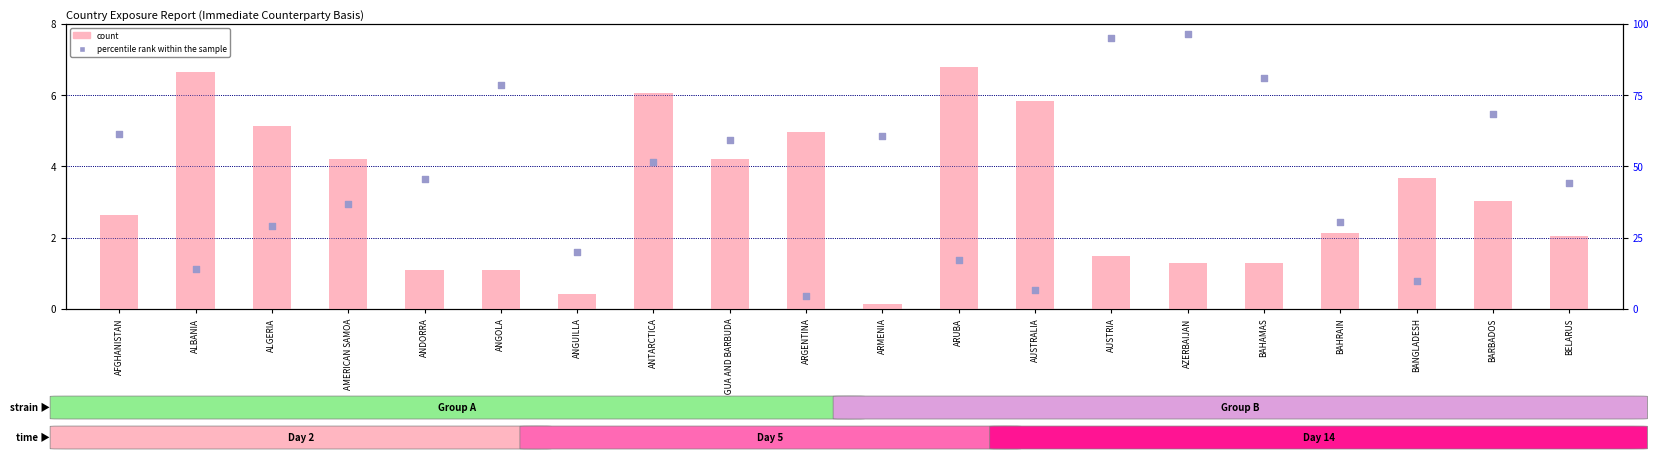

Which series contains the lowest Y value?

count